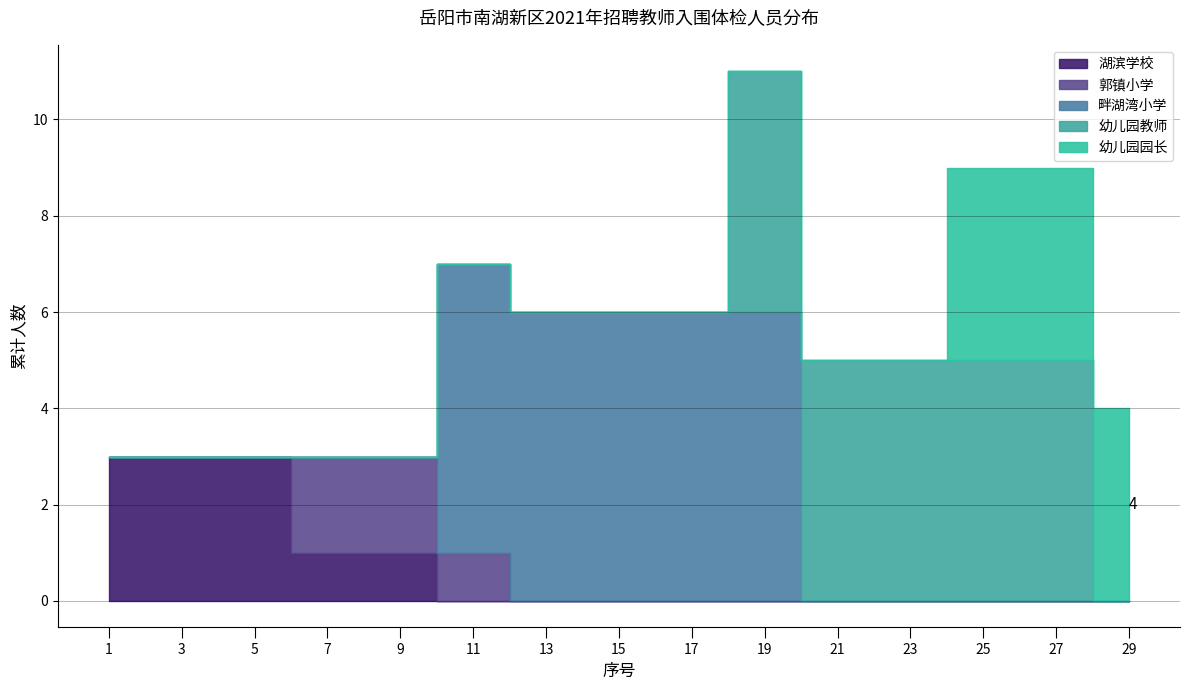

What is the sum of all 湖滨学校 values?

11